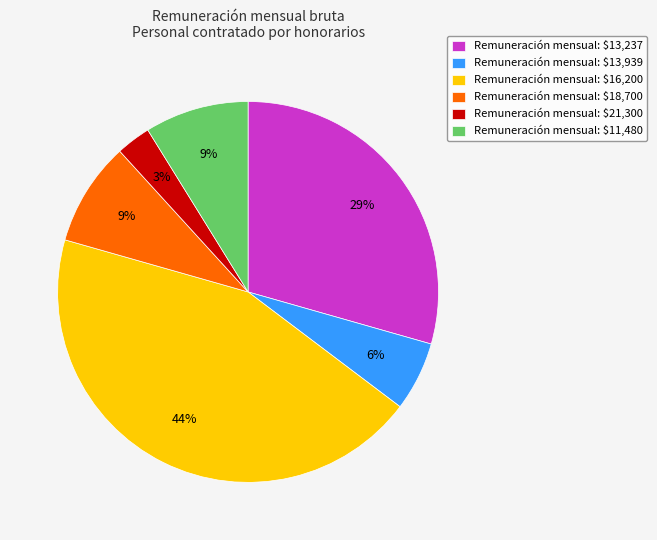

Which category has the biggest portion of the pie?

Remuneración mensual: $16,200